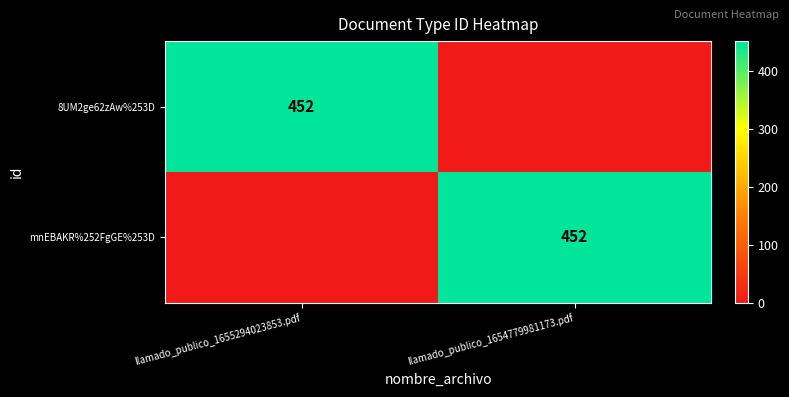

True or false: 8UM2ge62zAw%253D has a value of 452 at llamado_publico_1655294023853.pdf.

True